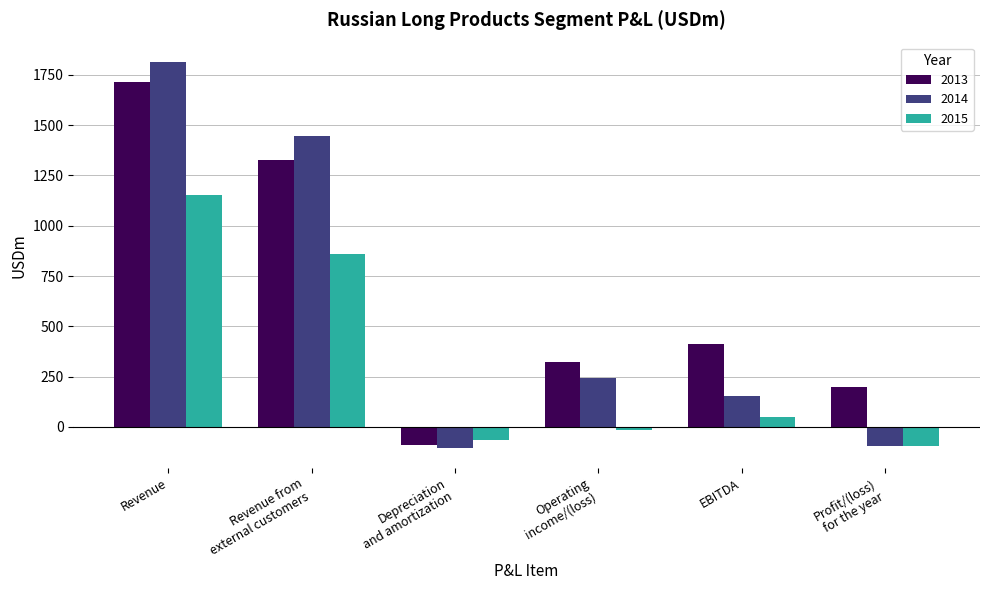

What is the average value of the 2014 series?

575.5